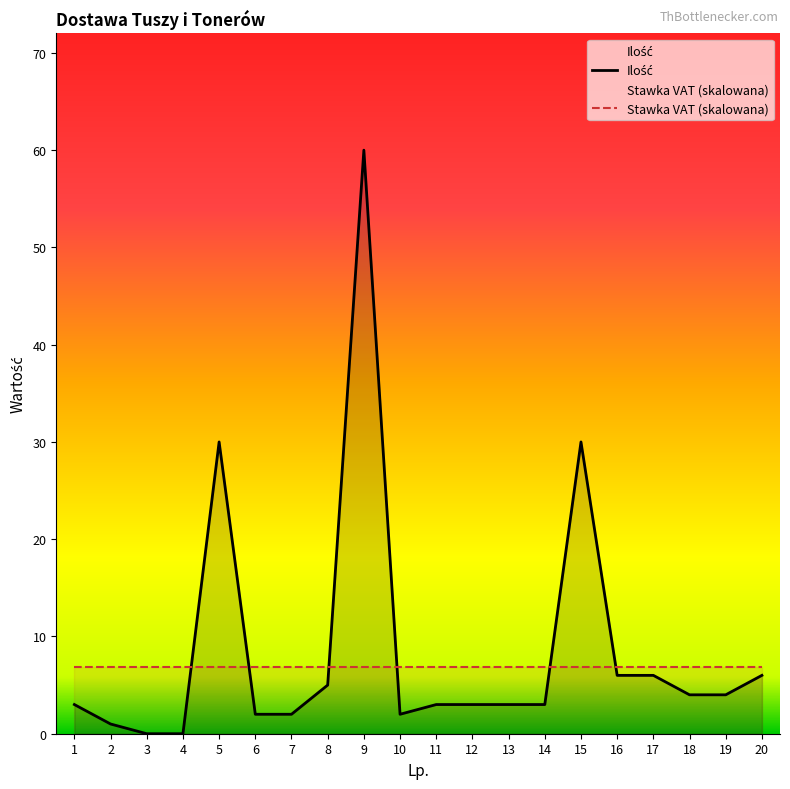

Reading left to right, list all the values displayed in this chart.

Ilość: 1=3.0	2=1.0	3=0.0	4=0.0	5=30.0	6=2.0	7=2.0	8=5.0	9=60.0	10=2.0	11=3.0	12=3.0	13=3.0	14=3.0	15=30.0	16=6.0	17=6.0	18=4.0	19=4.0	20=6.0
Stawka VAT (skalowana): 1=6.9	2=6.9	3=6.9	4=6.9	5=6.9	6=6.9	7=6.9	8=6.9	9=6.9	10=6.9	11=6.9	12=6.9	13=6.9	14=6.9	15=6.9	16=6.9	17=6.9	18=6.9	19=6.9	20=6.9